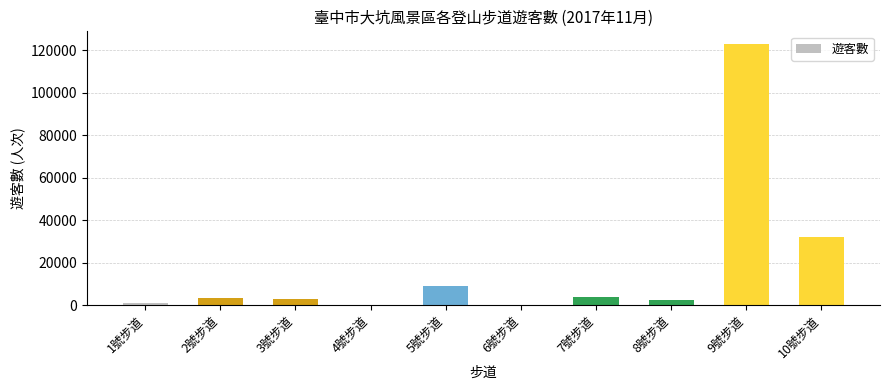

At which category does the chart reach its peak across all series?

9號步道